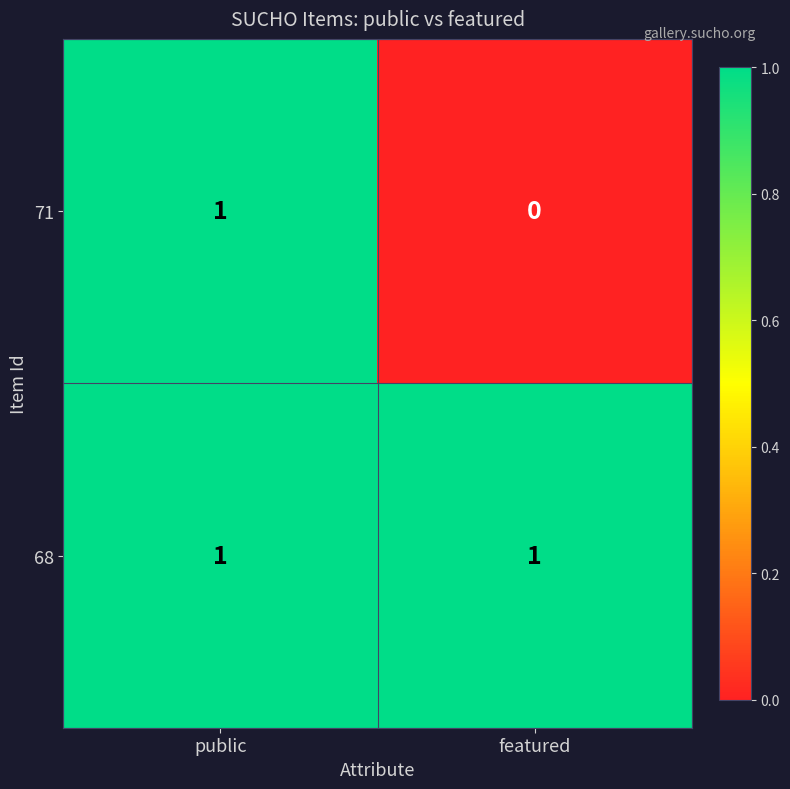

The value of 71 at public is 1. True or false?

True